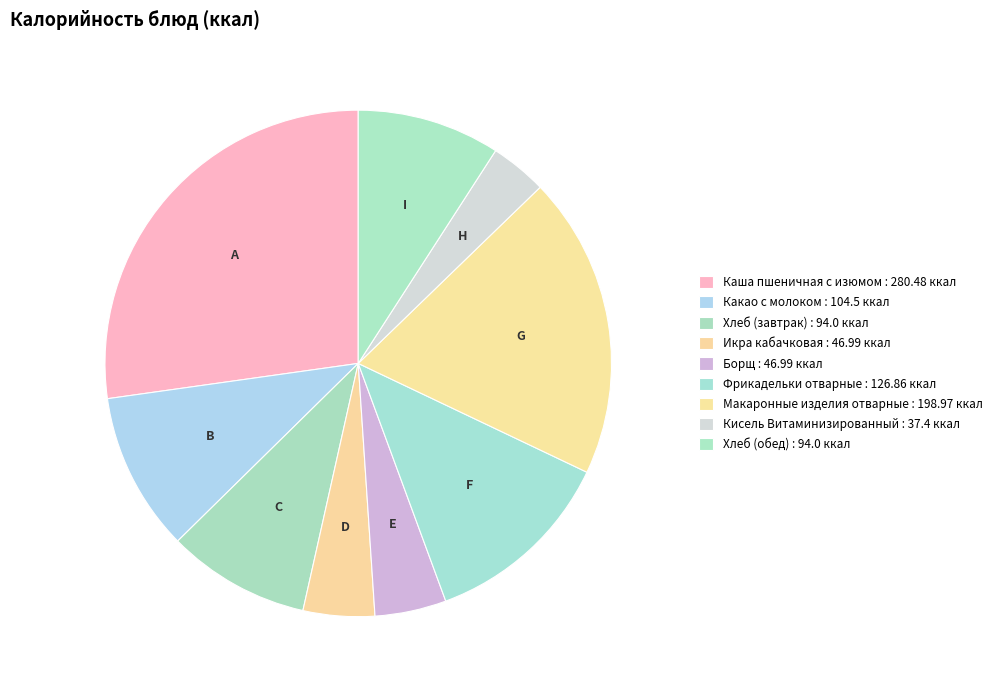

To the nearest percent, what is the difference between the largest and smallest slice percentages?

24%